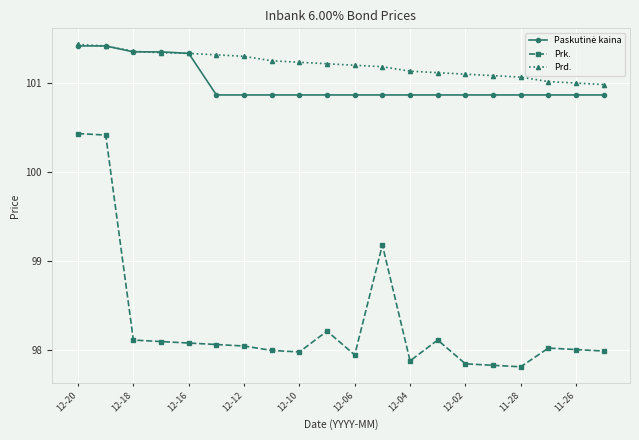

True or false: Prk. and Prd. cross at least once.

False